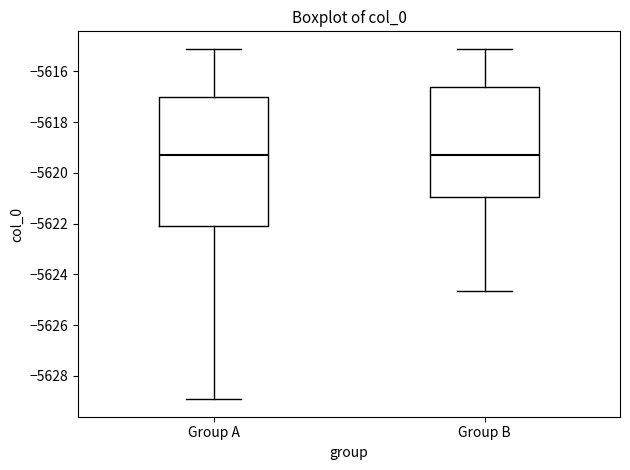

Where does the lower whisker of the box for Group A end on the y-axis? The values are not printed on the chart, so give them approximately, as read against the axis.

-5629.0